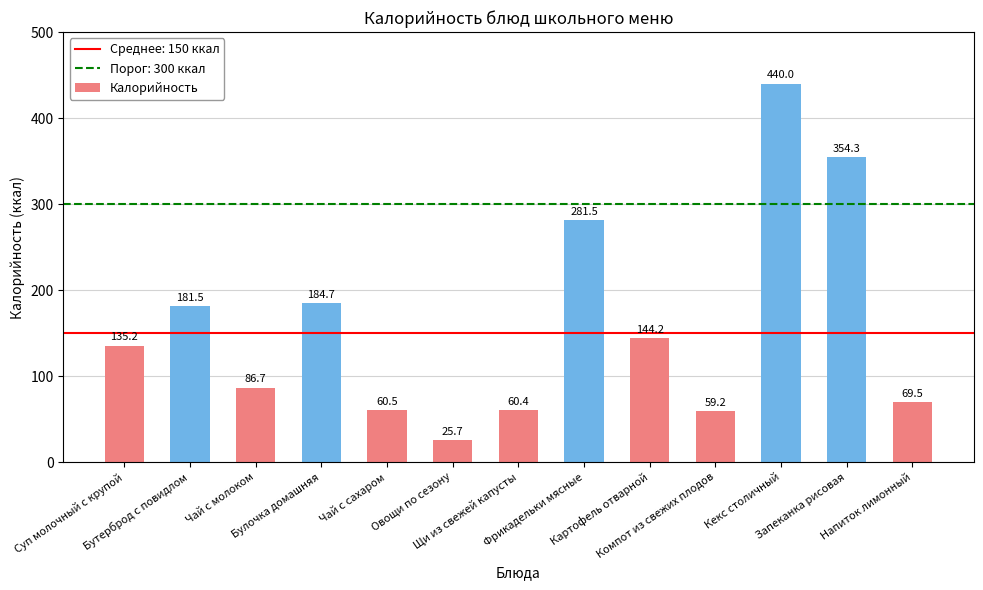

What value does the data have at Щи из свежей капусты?

60.4